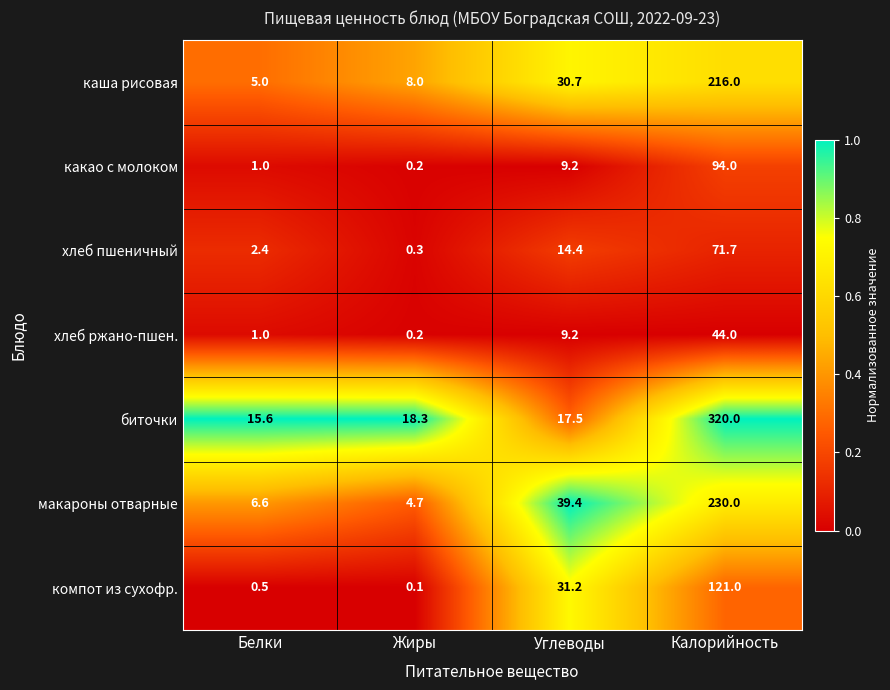

Reading left to right, what are all the values shown in this chart?

каша рисовая: 5.0	8.0	30.7	216.0
какао с молоком: 1.0	0.2	9.2	94.0
хлеб пшеничный: 2.4	0.3	14.4	71.7
хлеб ржано-пшен.: 1.0	0.2	9.2	44.0
биточки: 15.6	18.3	17.5	320.0
макароны отварные: 6.6	4.7	39.4	230.0
компот из сухофр.: 0.5	0.1	31.2	121.0